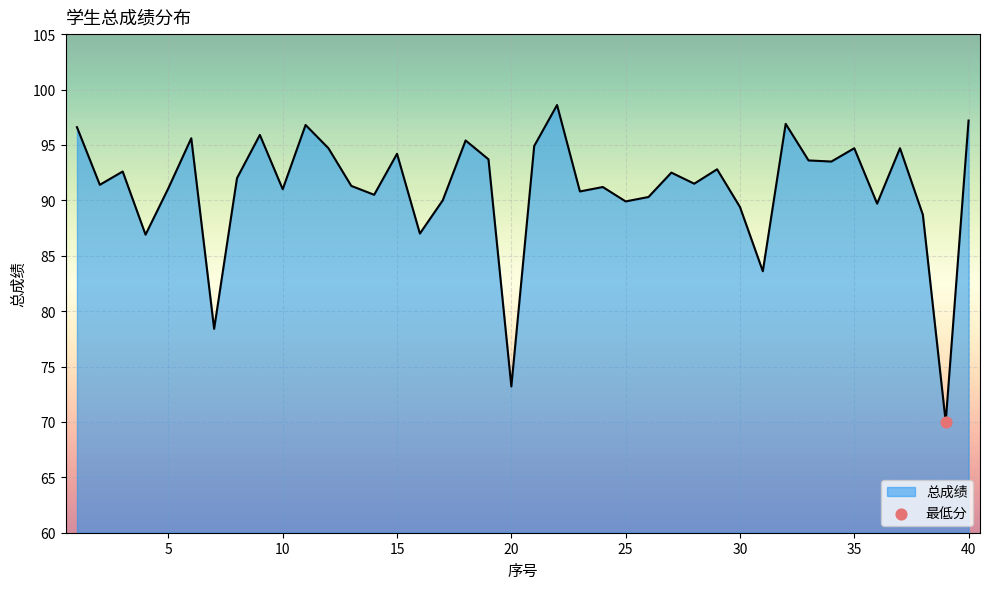

What is the minimum value shown in the chart?

70.0